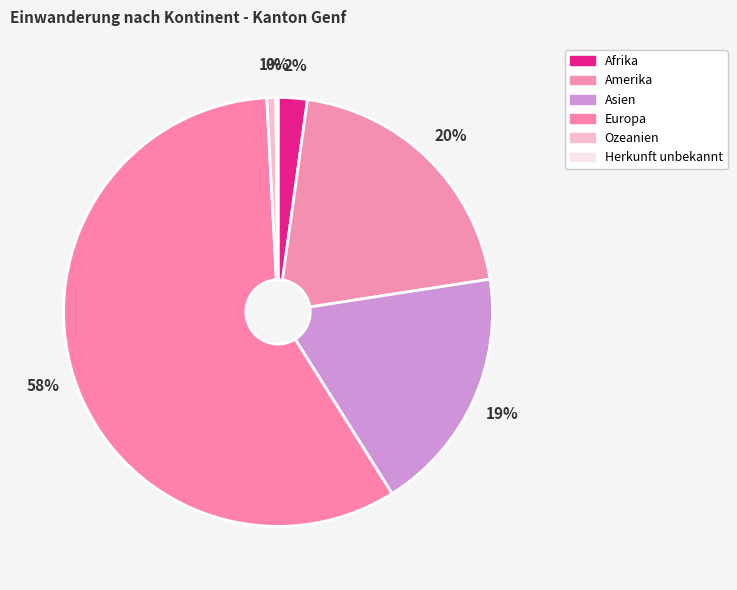

To the nearest percent, what is the average slice percentage?

17%